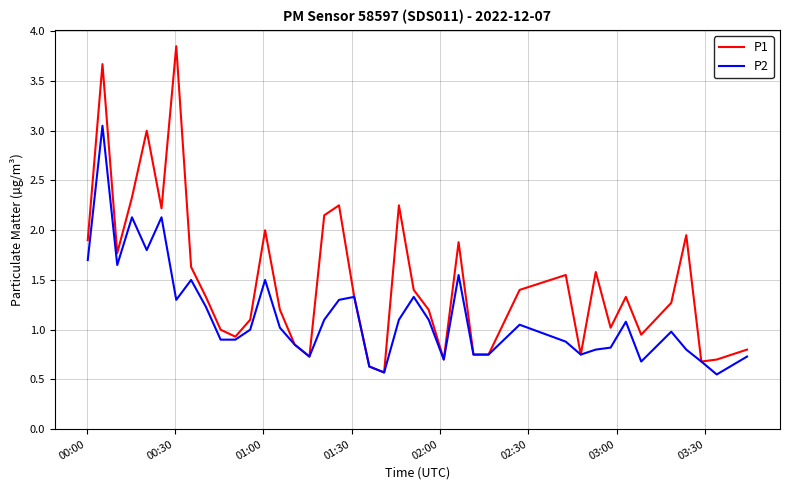

Which series has the largest total across all categories?

P1